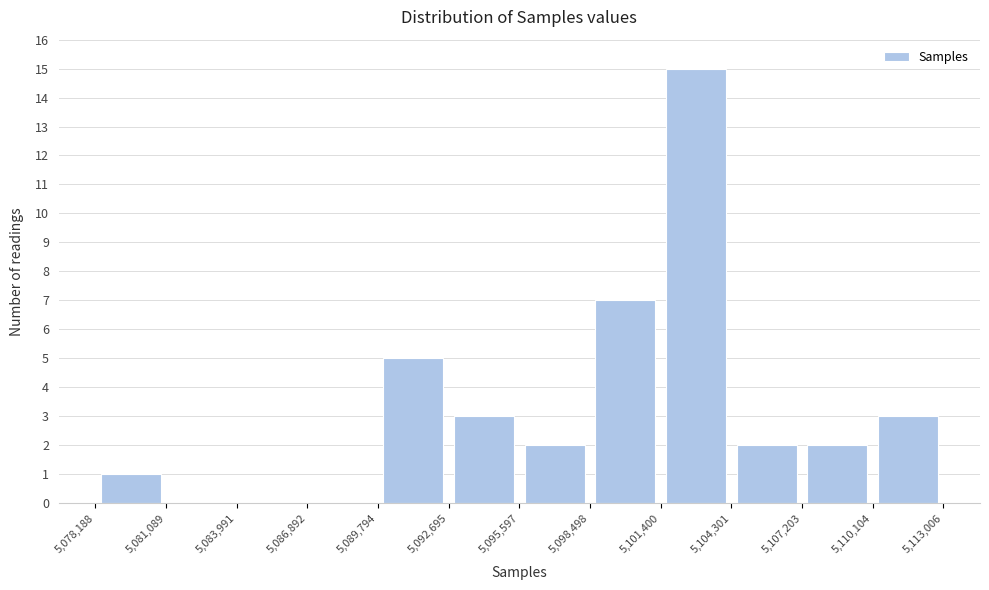

Over which range of the x-axis is the bar tallest?

5,101,400 to 5,104,301